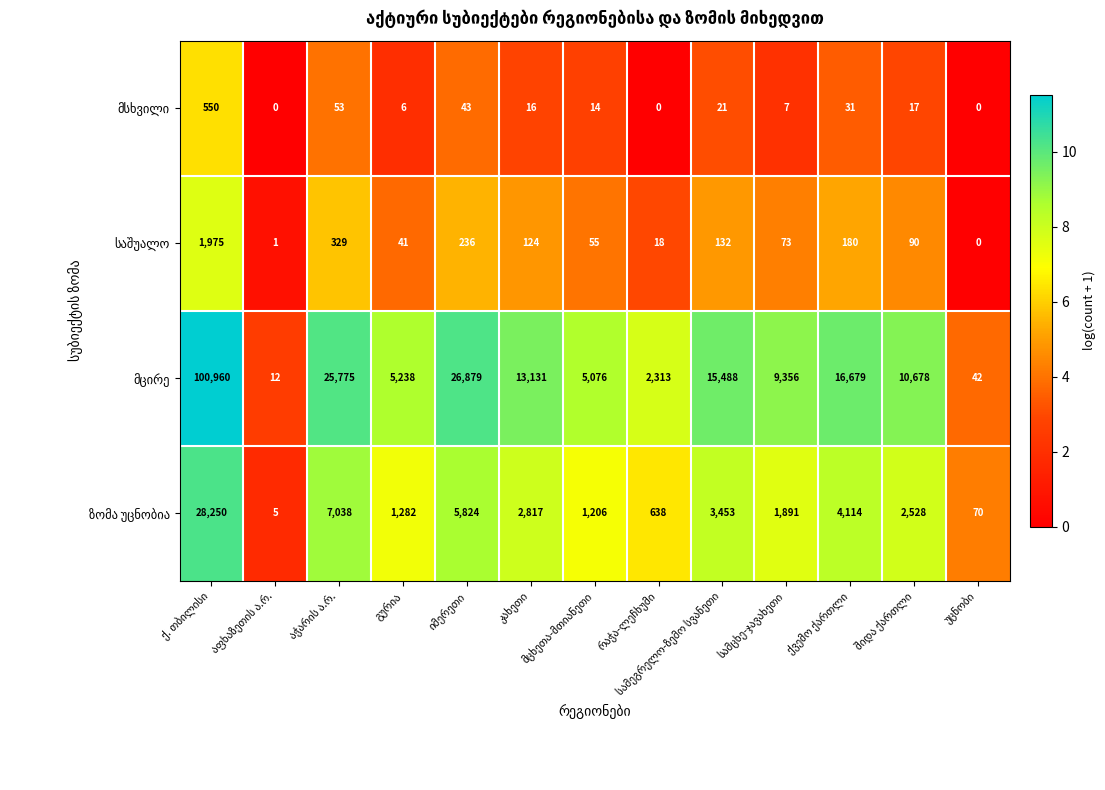

At which label does მცირე reach its minimum?

აფხაზეთის ა.რ.